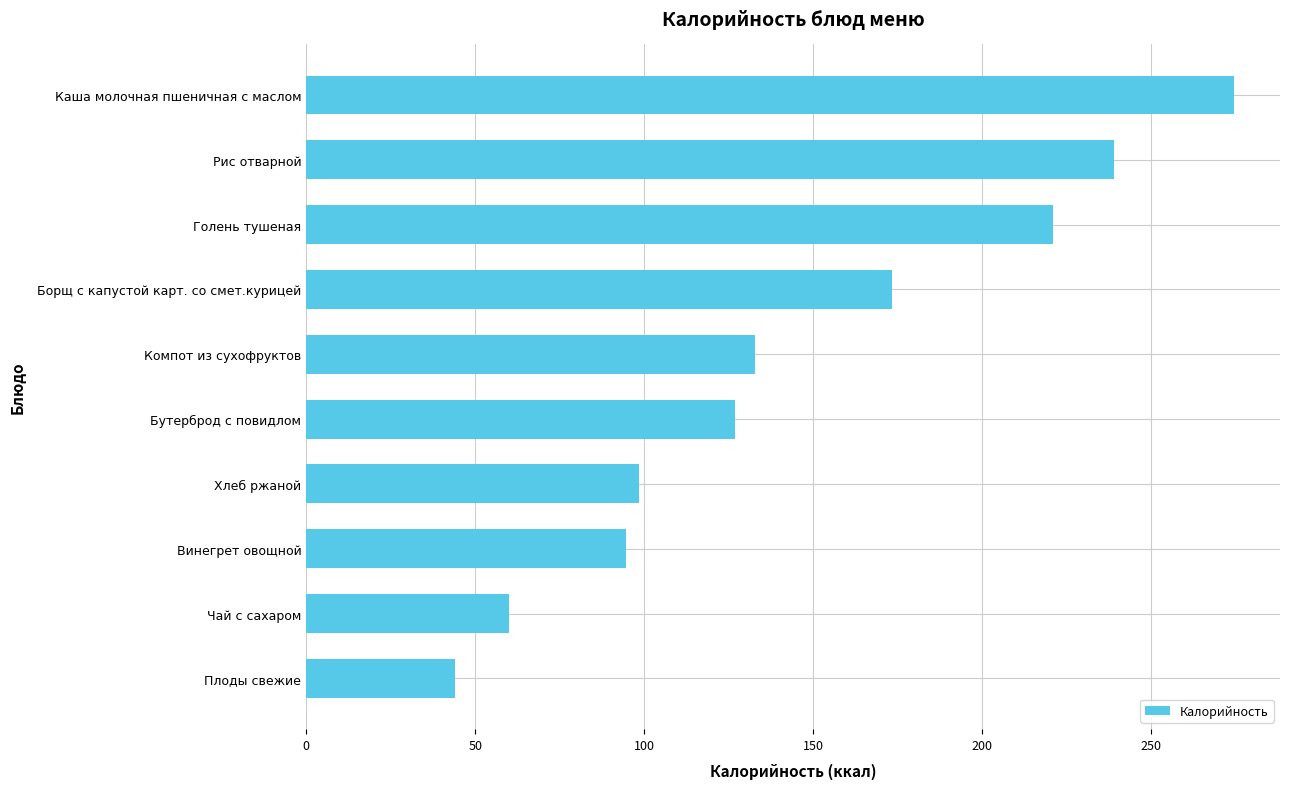

What is the sum of the values at Рис отварной and Плоды свежие?

283.1